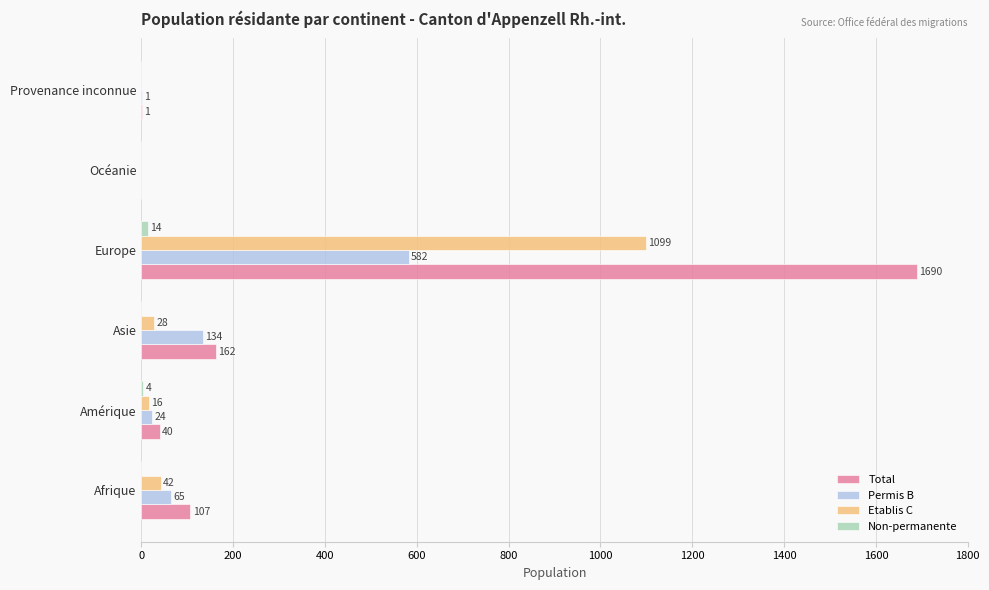

The Permis B series shows 134 at Asie. True or false?

True